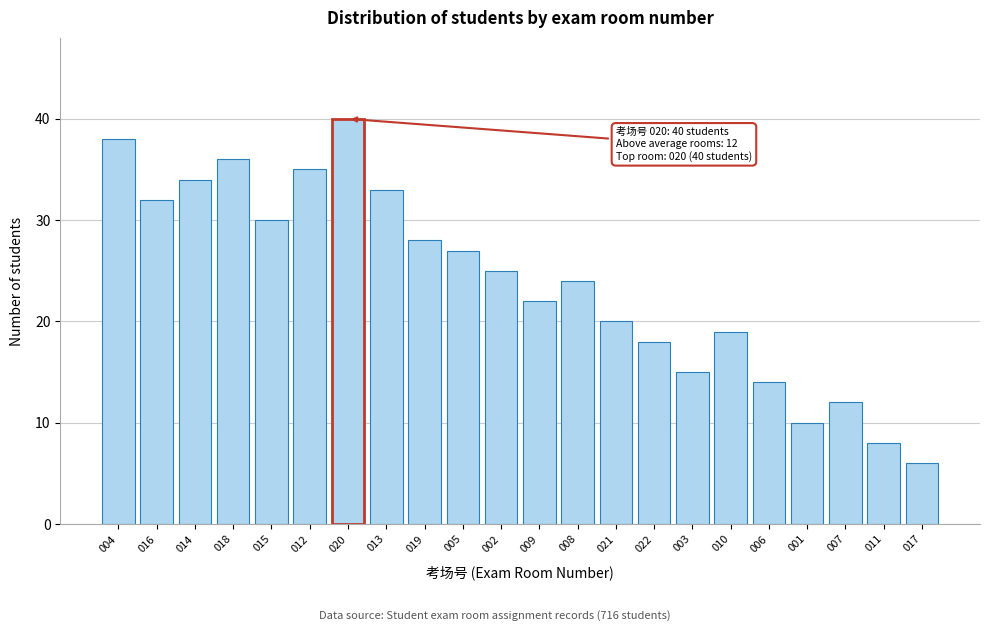

Reading left to right, what are all the values shown in this chart?

004=38	016=32	014=34	018=36	015=30	012=35	020=40	013=33	019=28	005=27	002=25	009=22	008=24	021=20	022=18	003=15	010=19	006=14	001=10	007=12	011=8	017=6